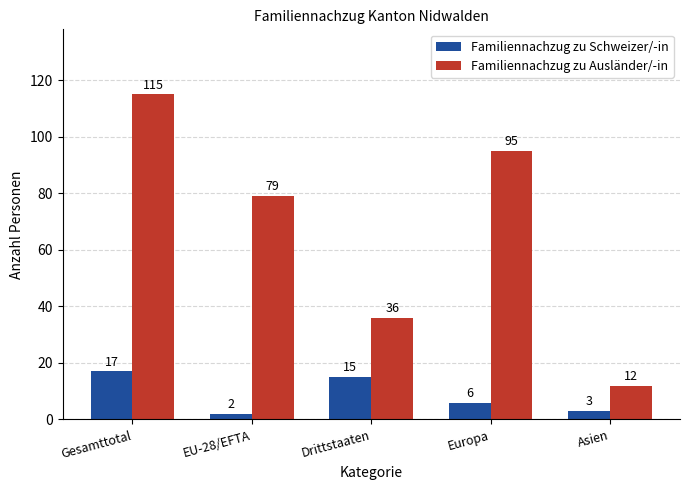

How many categories are shown in the chart?

5